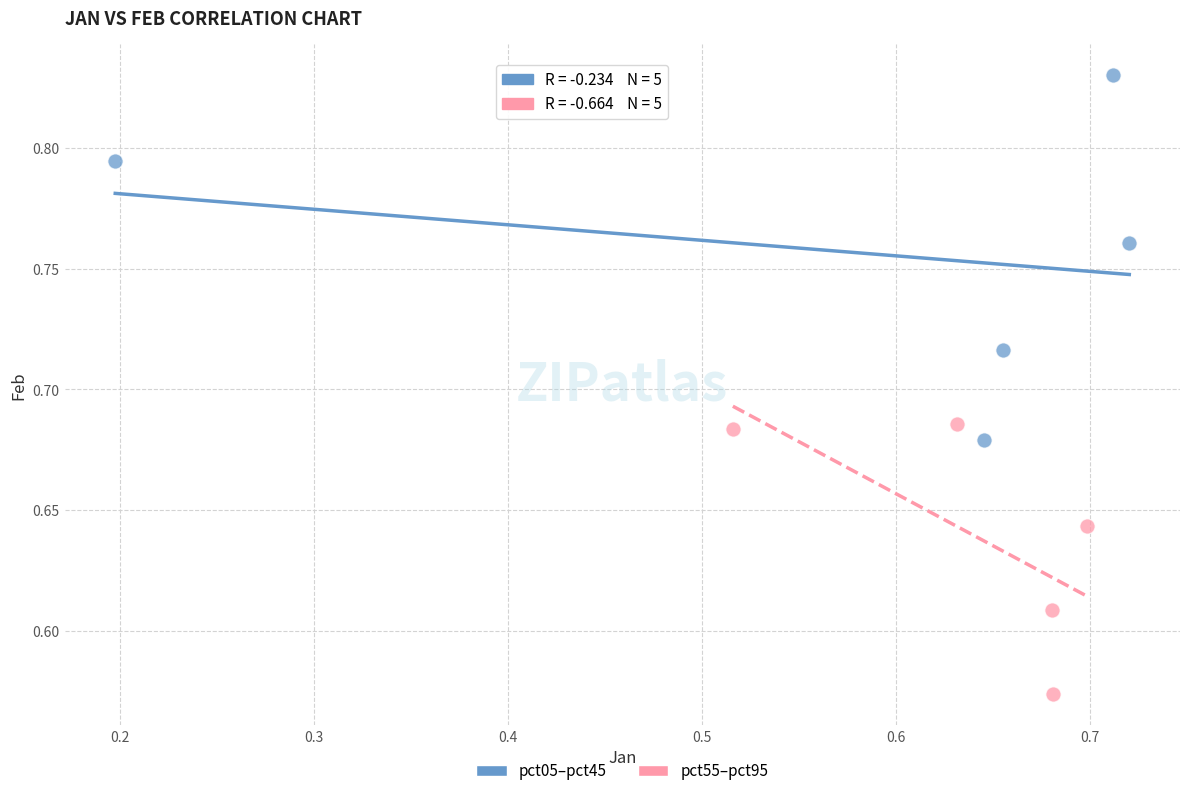

Which series reaches the maximum Y coordinate?

pct05–pct45